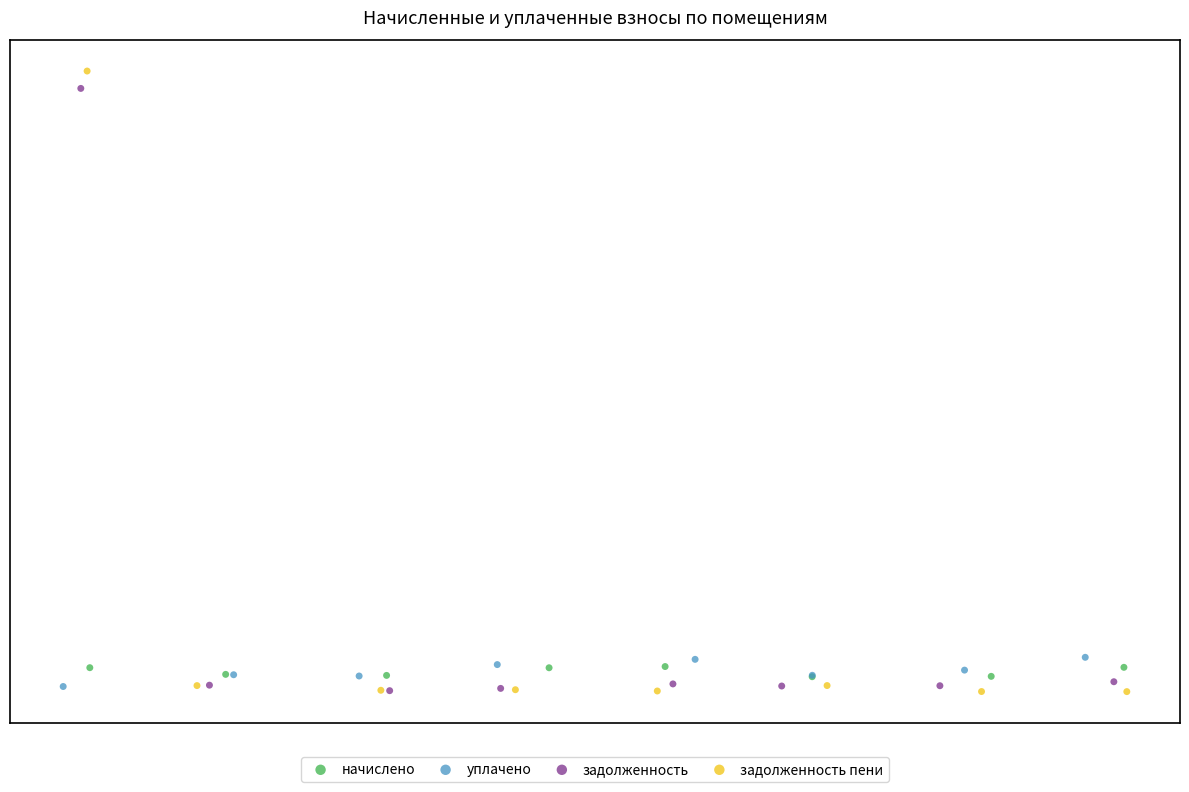

Which series has the widest spread of Y values?

задолженность пени